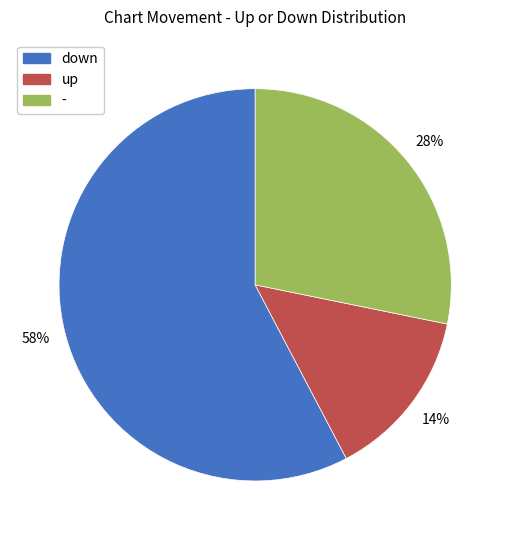

Is it true that up is 42% of the pie?

False